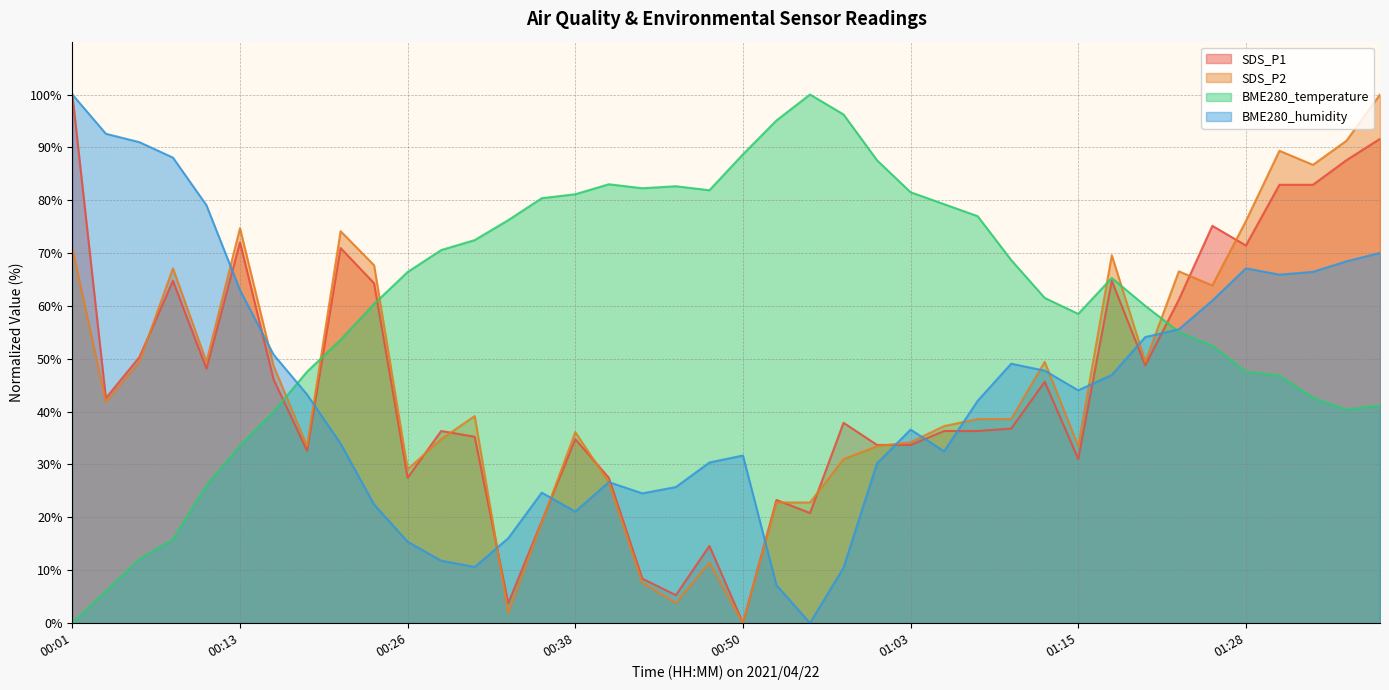

How many lines are shown in the chart?

4